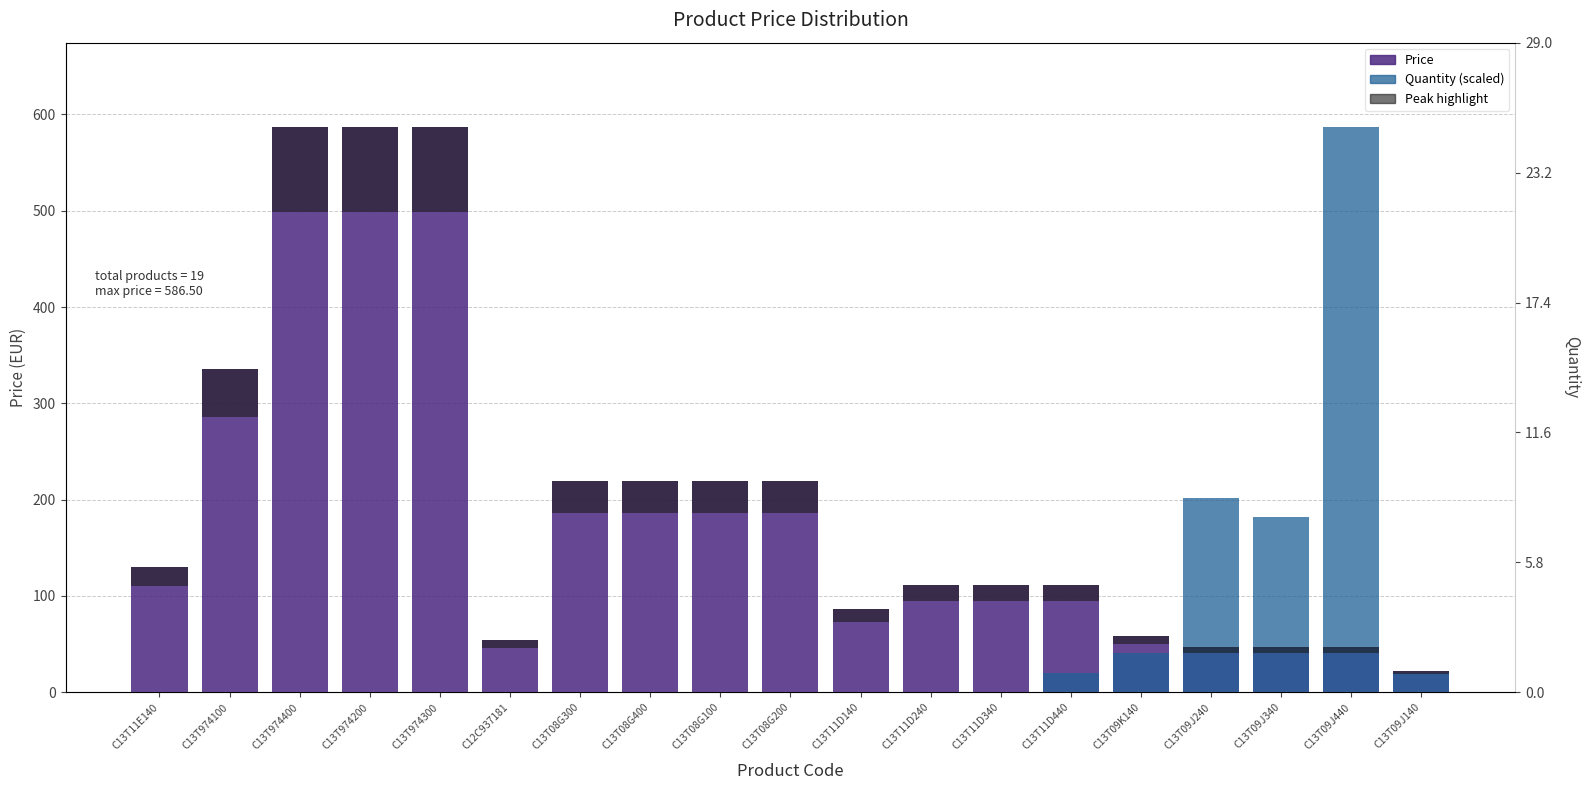

Reading left to right, extract all data points from this chart.

Price: C13T11E140=130.0	C13T974100=335.8	C13T974400=586.5	C13T974200=586.5	C13T974300=586.5	C12C937181=53.9	C13T08G300=218.9	C13T08G400=218.9	C13T08G100=218.9	C13T08G200=218.9	C13T11D140=86.2	C13T11D240=111.2	C13T11D340=111.2	C13T11D440=111.2	C13T09K140=58.8	C13T09J240=47.5	C13T09J340=47.5	C13T09J440=47.5	C13T09J140=22.5
Quantity (scaled): C13T11E140=0.0	C13T974100=0.0	C13T974400=0.0	C13T974200=0.0	C13T974300=0.0	C12C937181=0.0	C13T08G300=0.0	C13T08G400=0.0	C13T08G100=0.0	C13T08G200=0.0	C13T11D140=0.0	C13T11D240=0.0	C13T11D340=0.0	C13T11D440=20.2	C13T09K140=40.4	C13T09J240=202.2	C13T09J340=182.0	C13T09J440=586.5	C13T09J140=20.2
Peak highlight: C13T11E140=19.5	C13T974100=50.4	C13T974400=88.0	C13T974200=88.0	C13T974300=88.0	C12C937181=8.1	C13T08G300=32.8	C13T08G400=32.8	C13T08G100=32.8	C13T08G200=32.8	C13T11D140=12.9	C13T11D240=16.7	C13T11D340=16.7	C13T11D440=16.7	C13T09K140=8.8	C13T09J240=7.1	C13T09J340=7.1	C13T09J440=7.1	C13T09J140=3.4